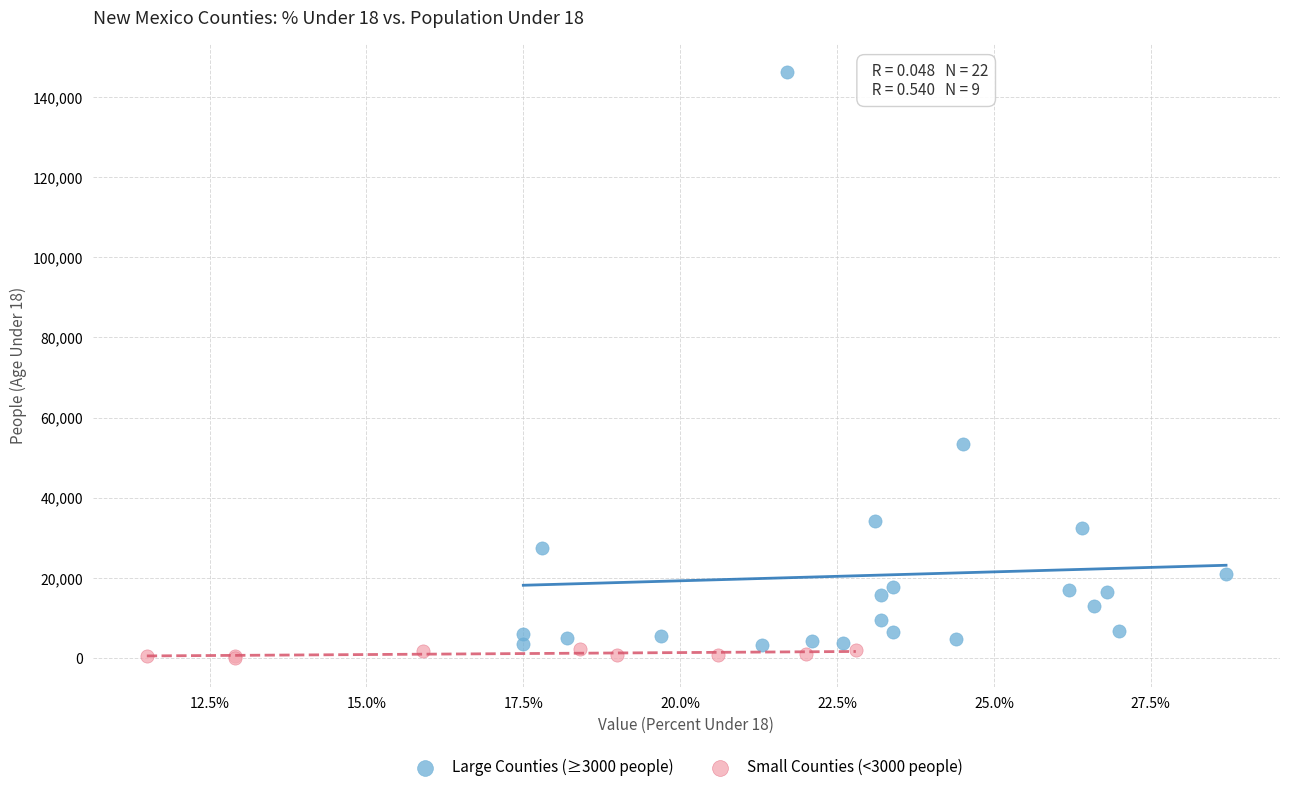

Which series has the widest spread of Y values?

Large Counties (≥3000 people)